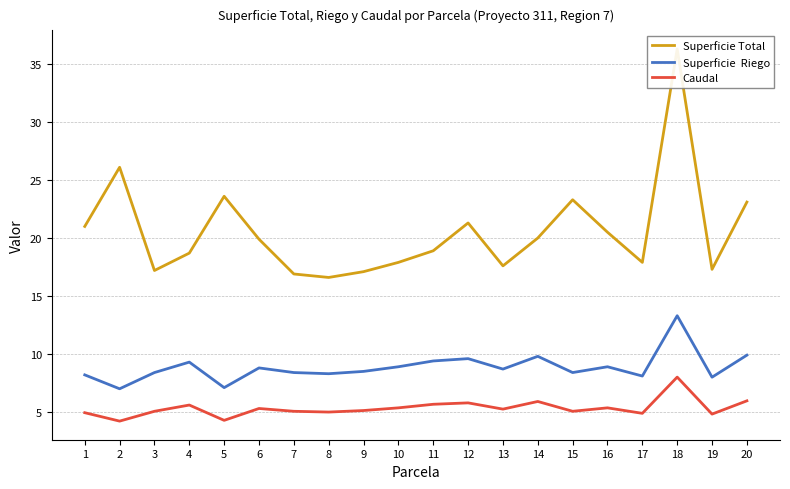

What is the minimum value for Superficie  Riego?

7.0